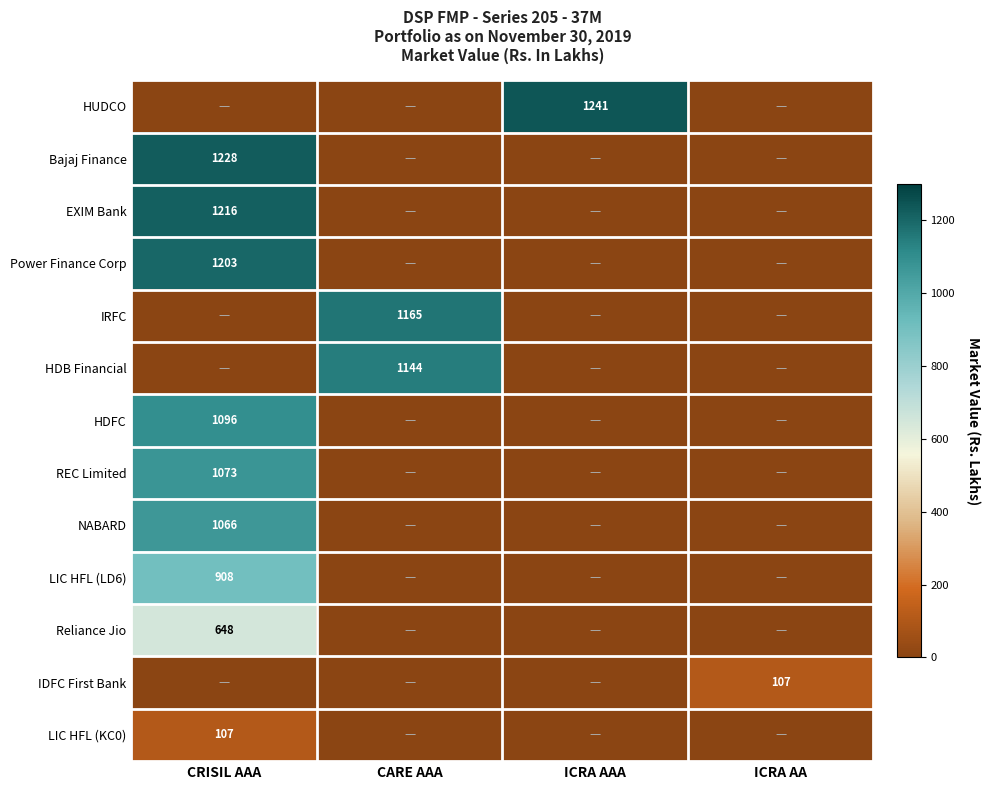

What is the total value across all series at CARE AAA?

2308.8